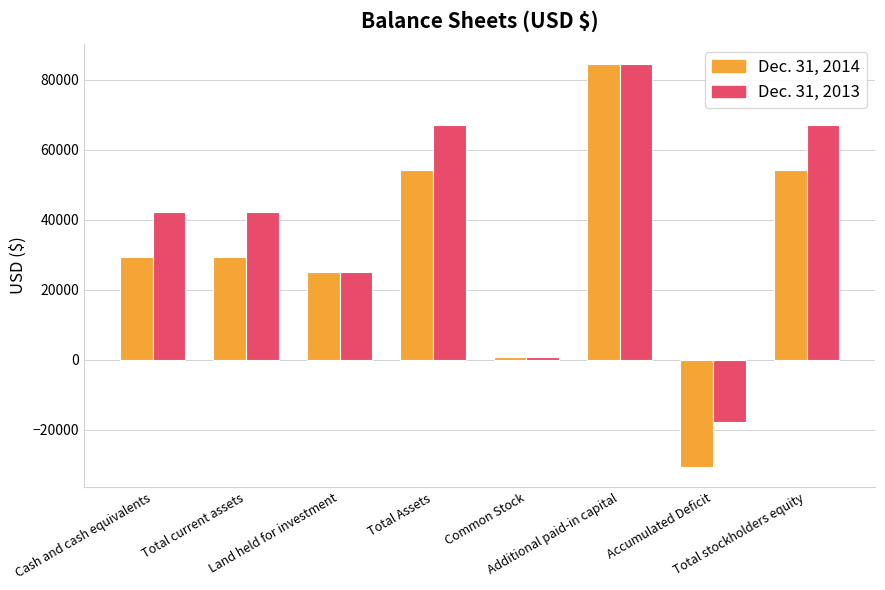

At which label does Dec. 31, 2014 reach its peak?

Additional paid-in capital